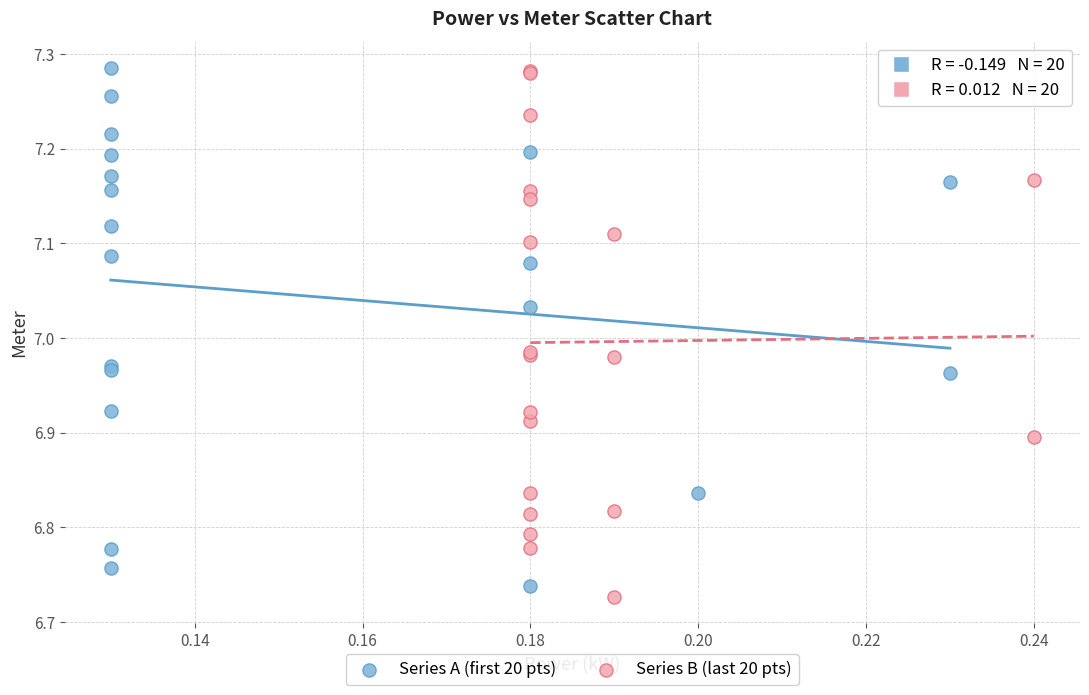

Which series contains the lowest Y value?

Series B (last 20 pts)